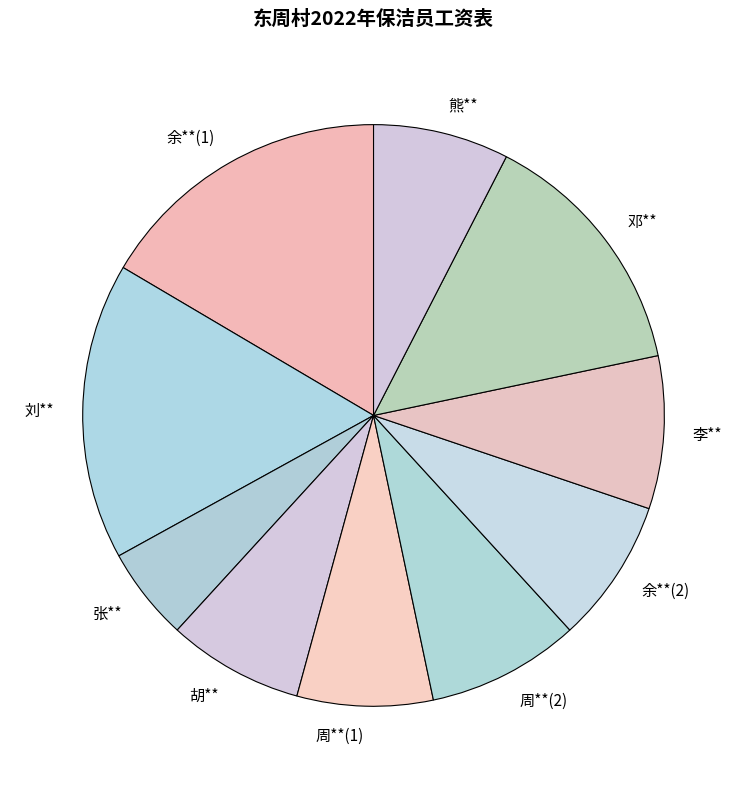

Is the sum of 胡** and 李** greater than half?

No